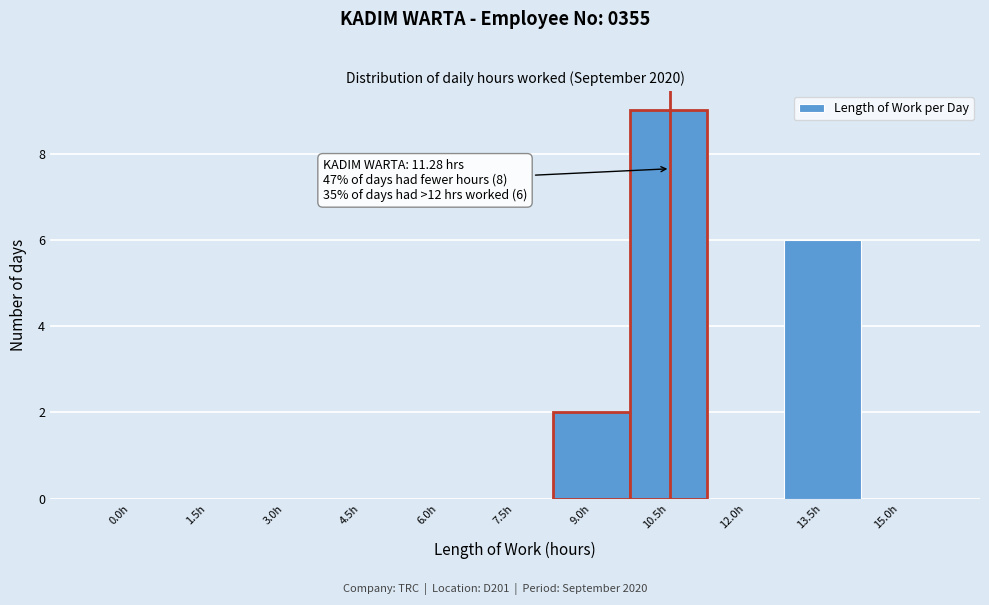

Reading right to left, what are all the values shown in this chart?

15.0h=0	13.5h=6	12.0h=0	10.5h=9	9.0h=2	7.5h=0	6.0h=0	4.5h=0	3.0h=0	1.5h=0	0.0h=0